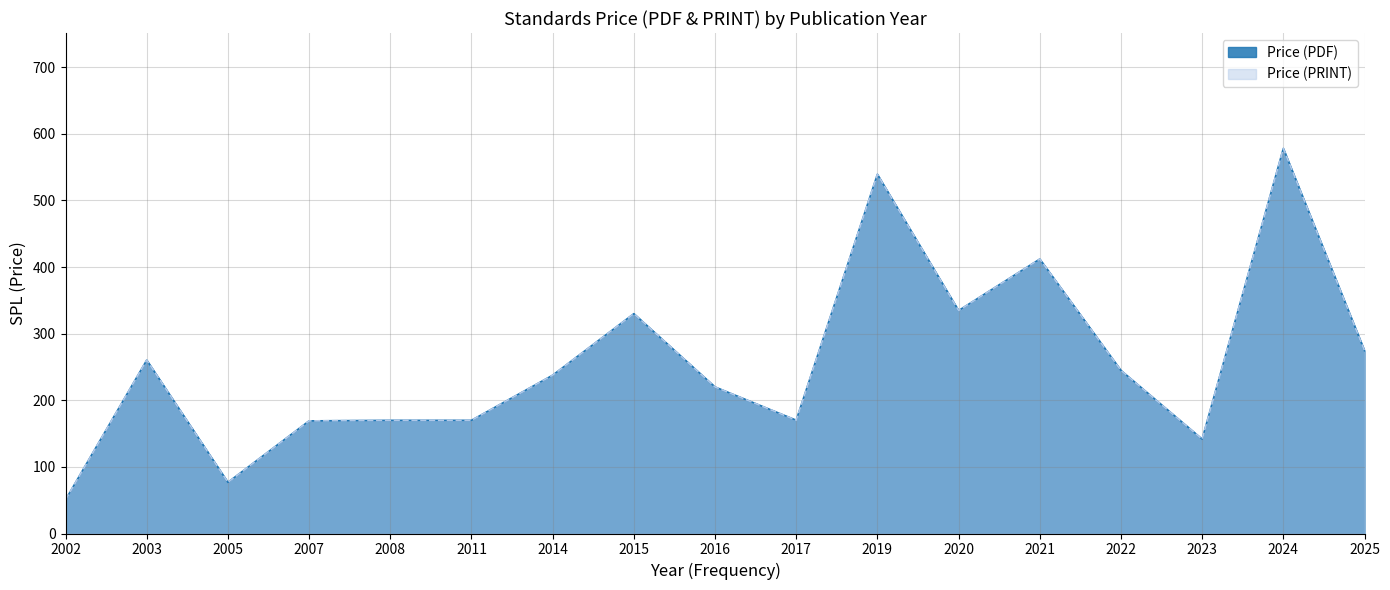

Is the value of Price (PRINT) at 2008 greater than the value of Price (PDF) at 20?

No